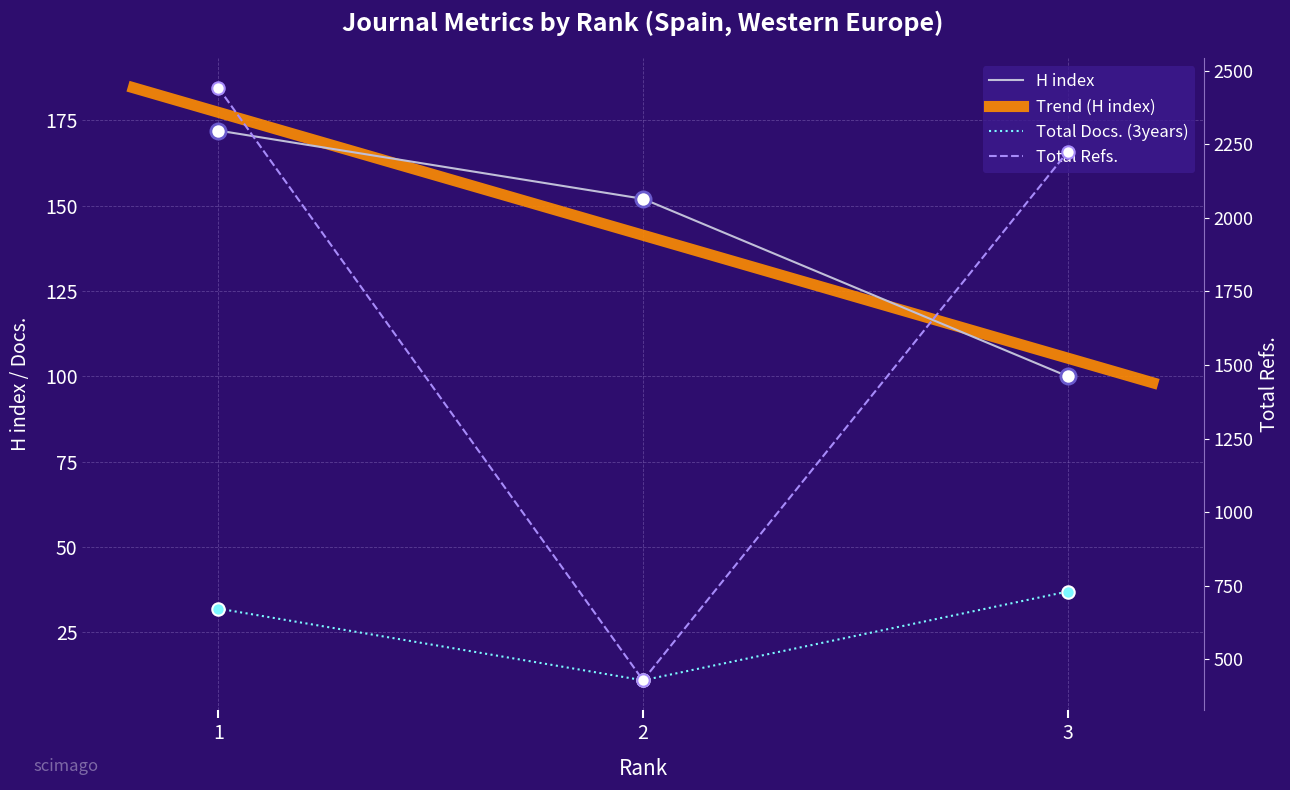

At which category is the sum across all series the highest?

1